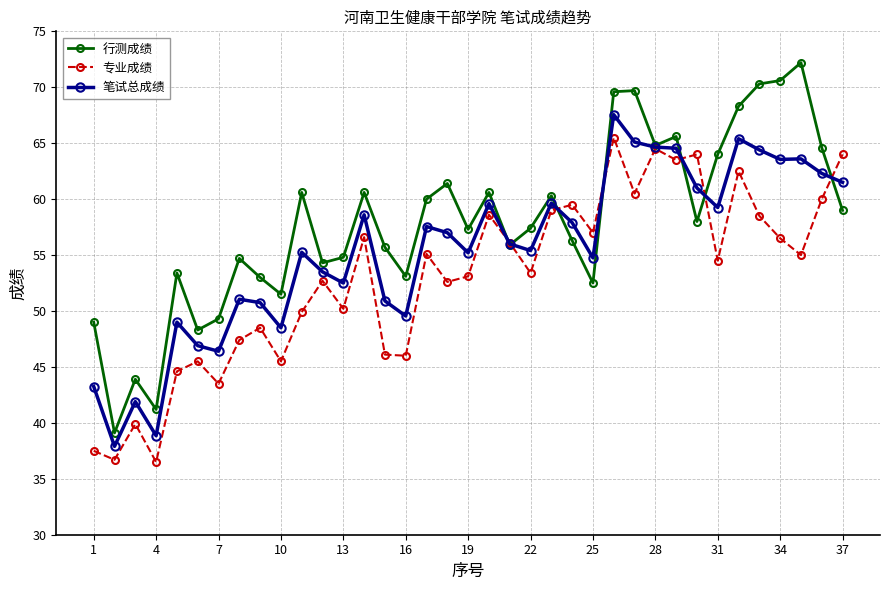

True or false: 笔试总成绩 has more than 1 points higher than both neighbors.

True